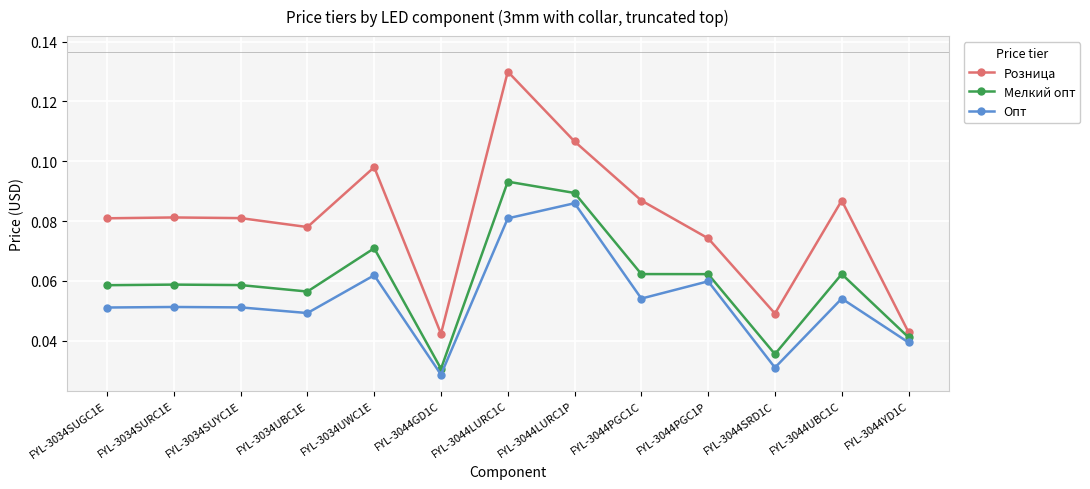

True or false: Розница has a value of 0.0 at FYL-3034UWC1E.

False